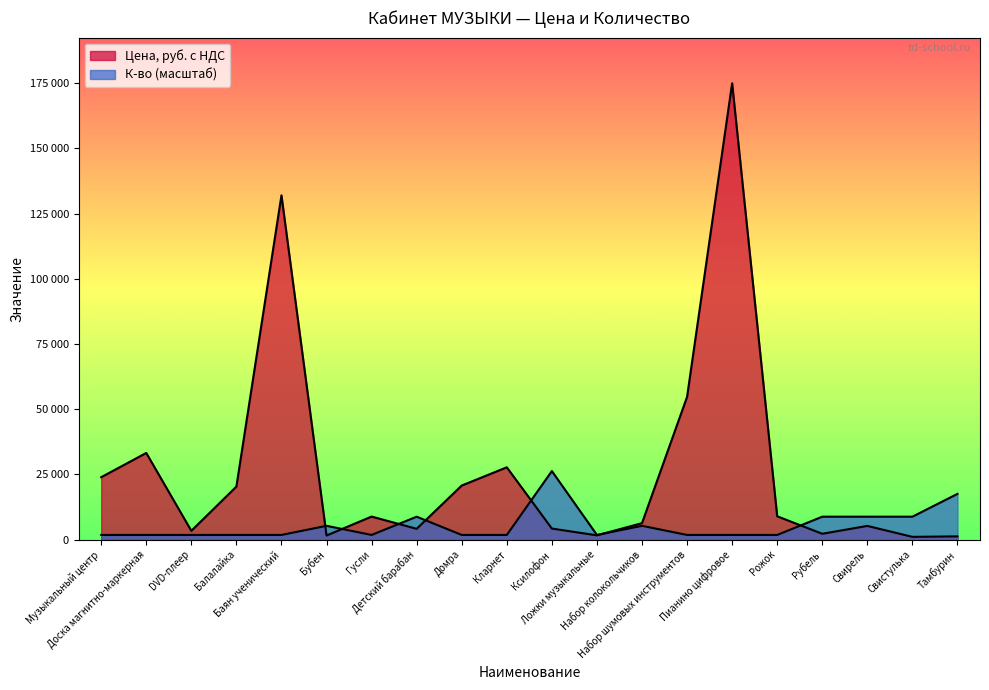

Between which two adjacent categories do Цена, руб. с НДС and К-во first intersect?

Баян ученический and Бубен